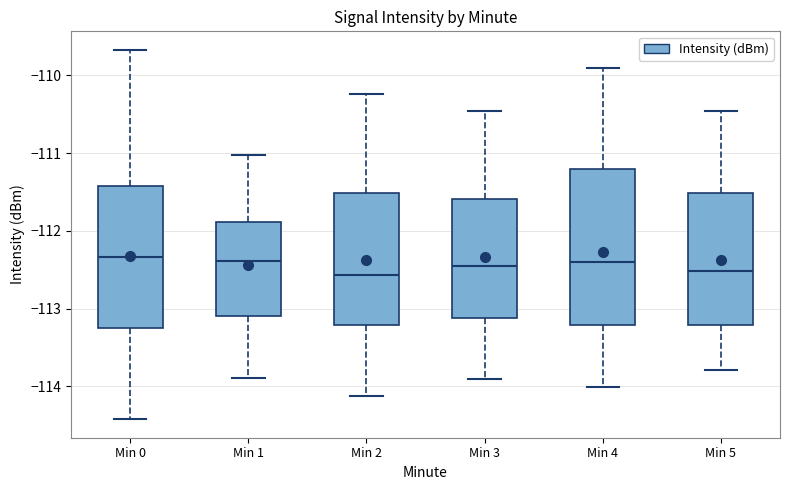

Which box is the tallest, from its lower edge to its upper edge?

Min 4